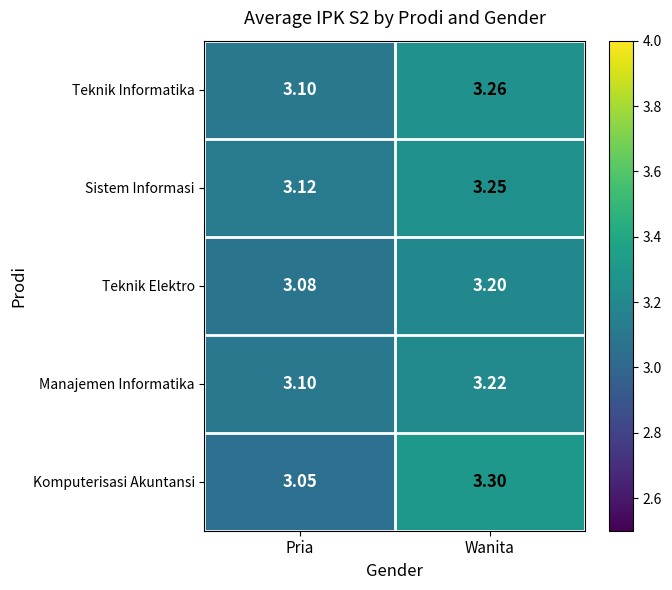

Which category has the lowest value in the Teknik Elektro series?

Pria